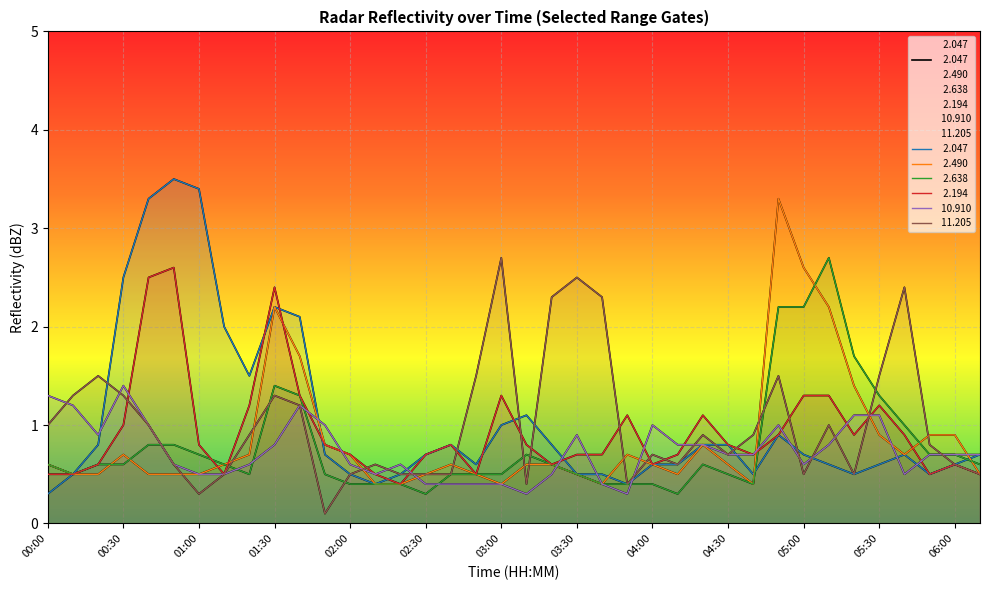

What is the minimum value shown in the chart?

0.1